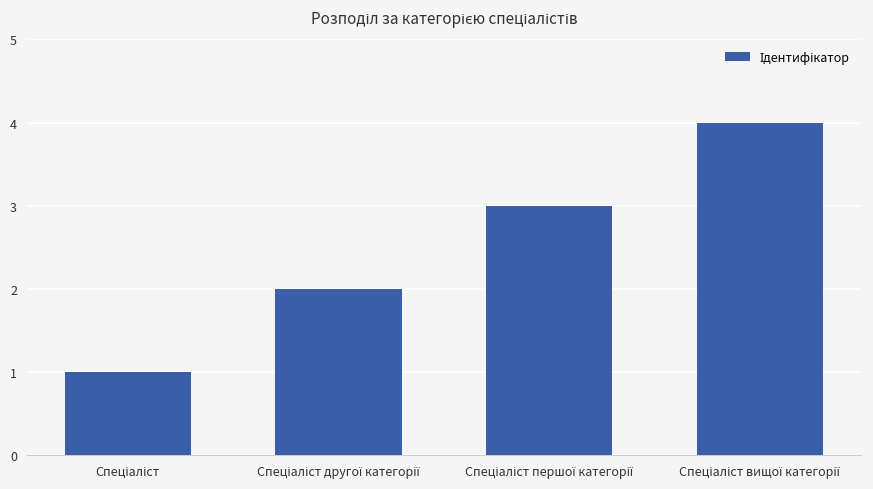

What is the greatest value displayed?

4